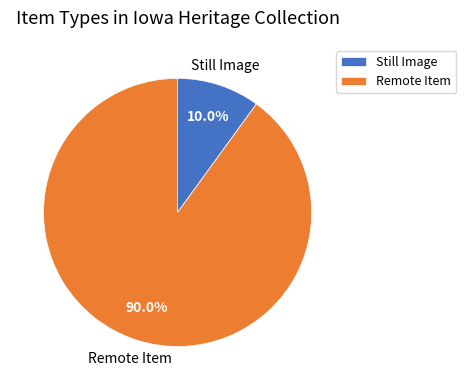

Is Remote Item the majority of the pie?

Yes